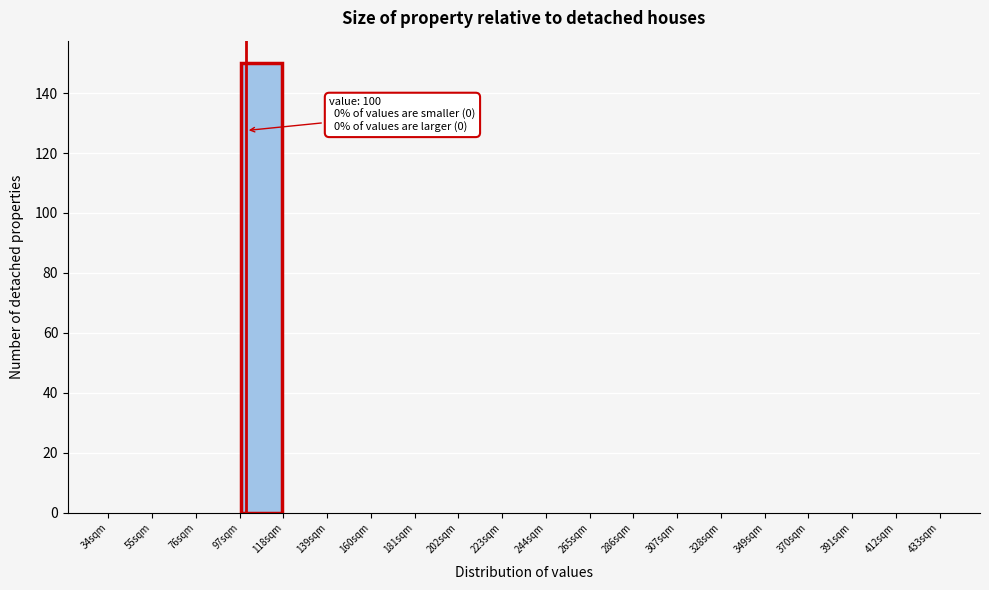

Over which range of the x-axis is the bar tallest?

97 to 118